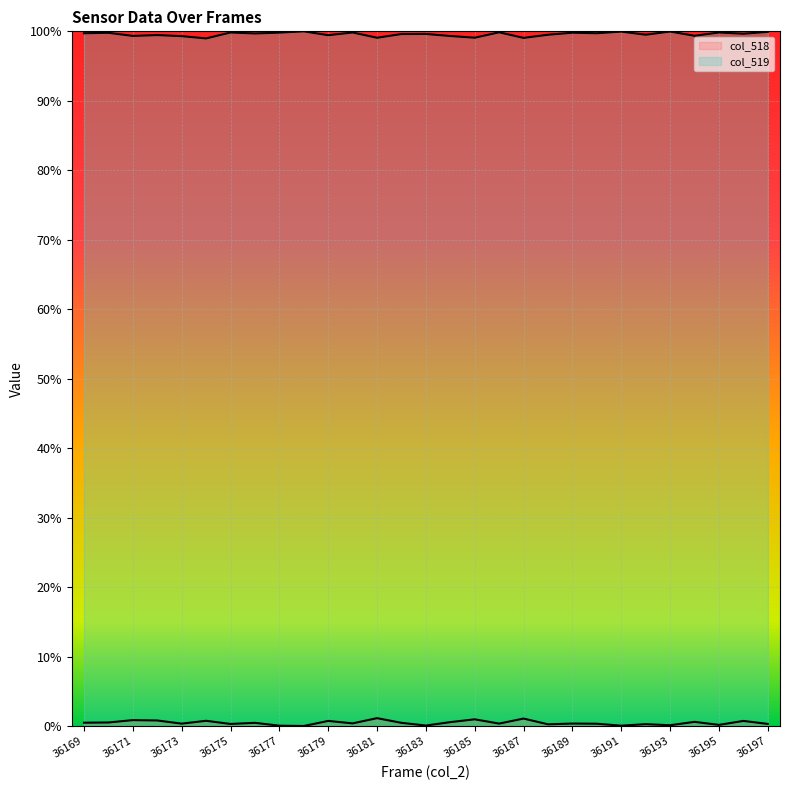

Where is the first local maximum for col_518?

36171